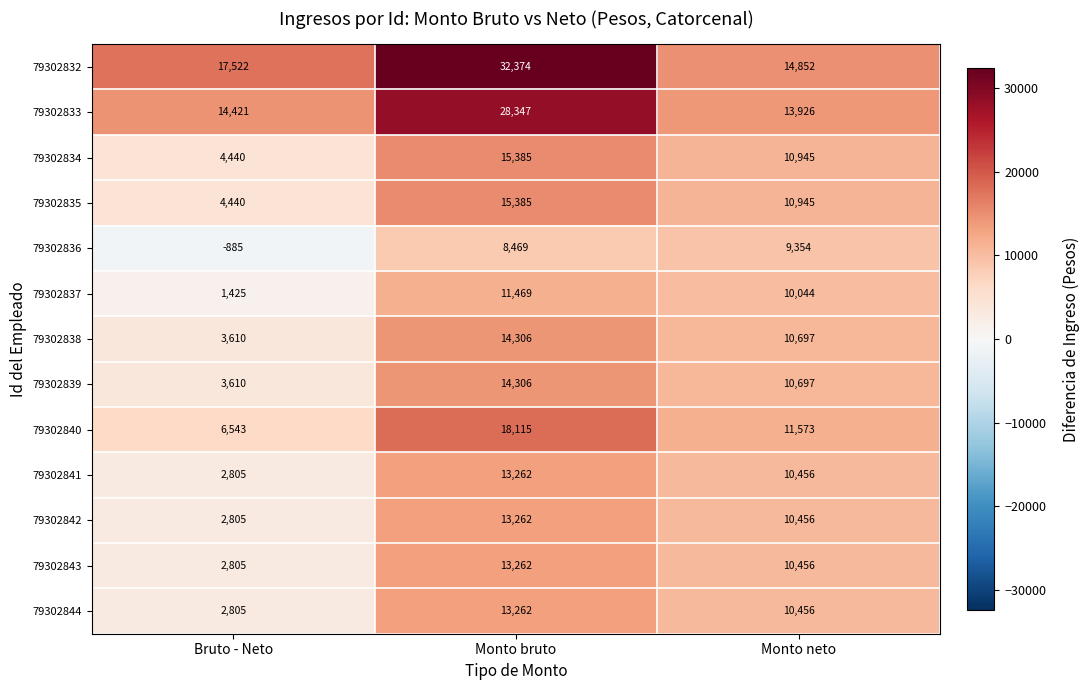

At how many categories does at least one series exceed 32278?

1